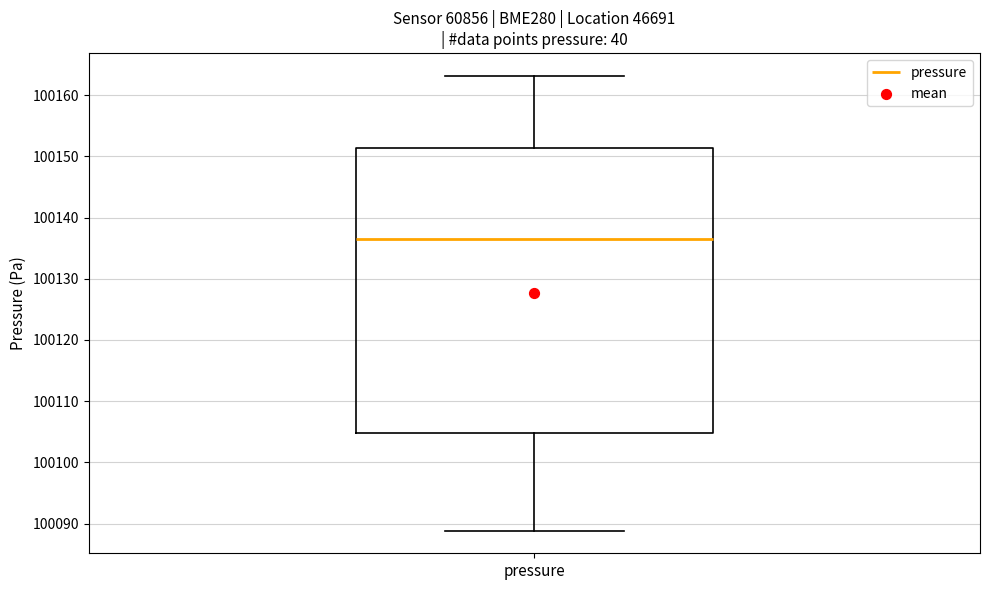

Transcribe this box plot: give where the median line is, the range the box spans, and where the two whiskers end, as read against the y-axis. The values are not printed on the chart, so give them approximately, as read against the axis.

median 100136, box 100105 to 100151, whiskers 100089 to 100163